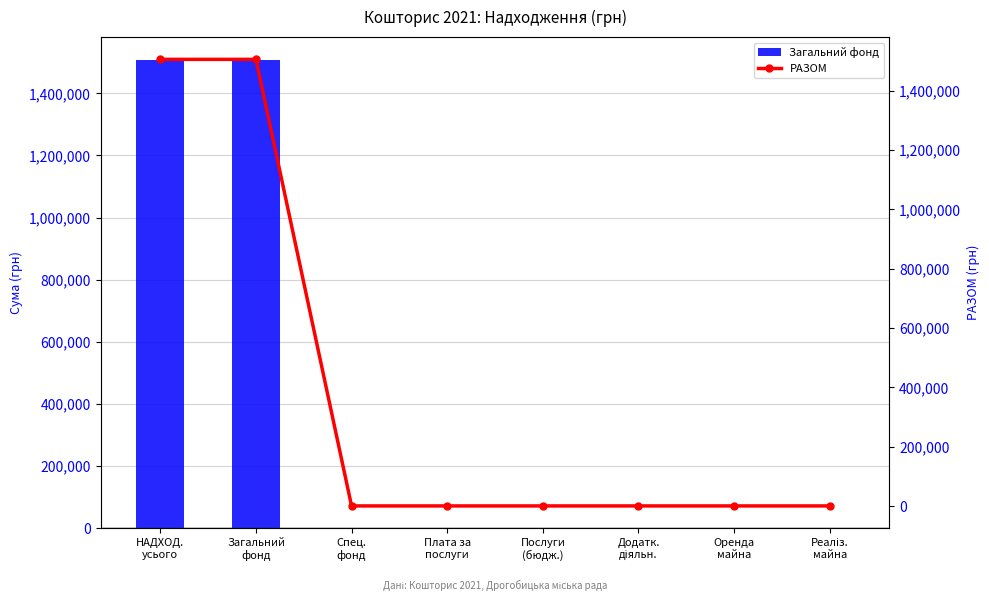

True or false: Загальний фонд has a value of 0 at Реаліз.
майна.

True